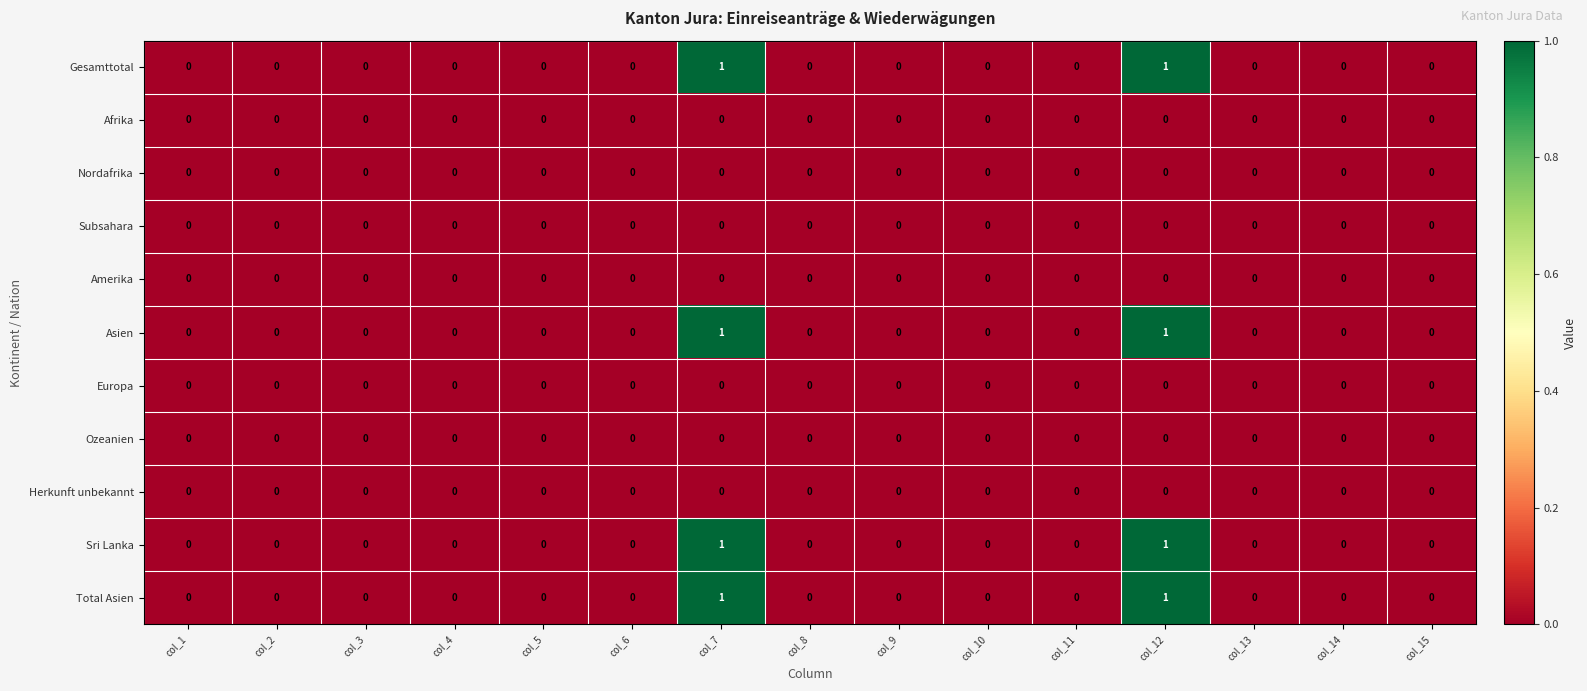

The Nordafrika series shows 0 at col_10. True or false?

True